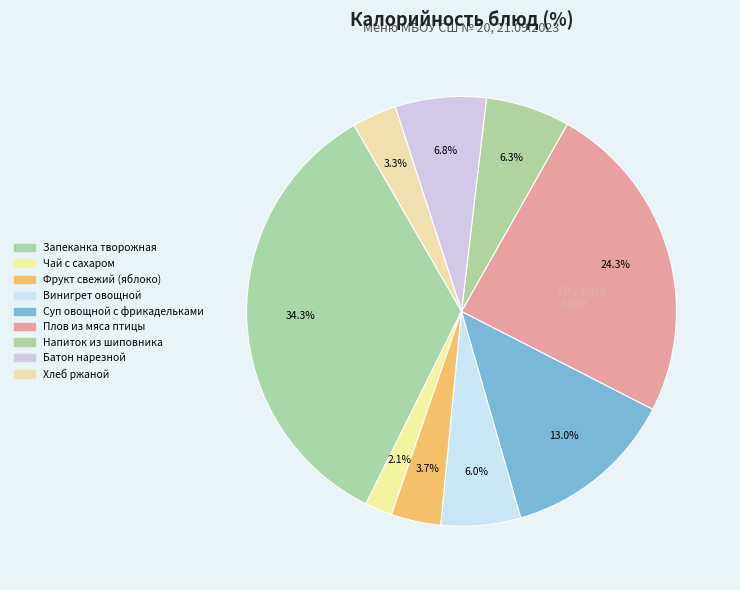

What percentage do Батон нарезной and Плов из мяса птицы together represent?

31.2%